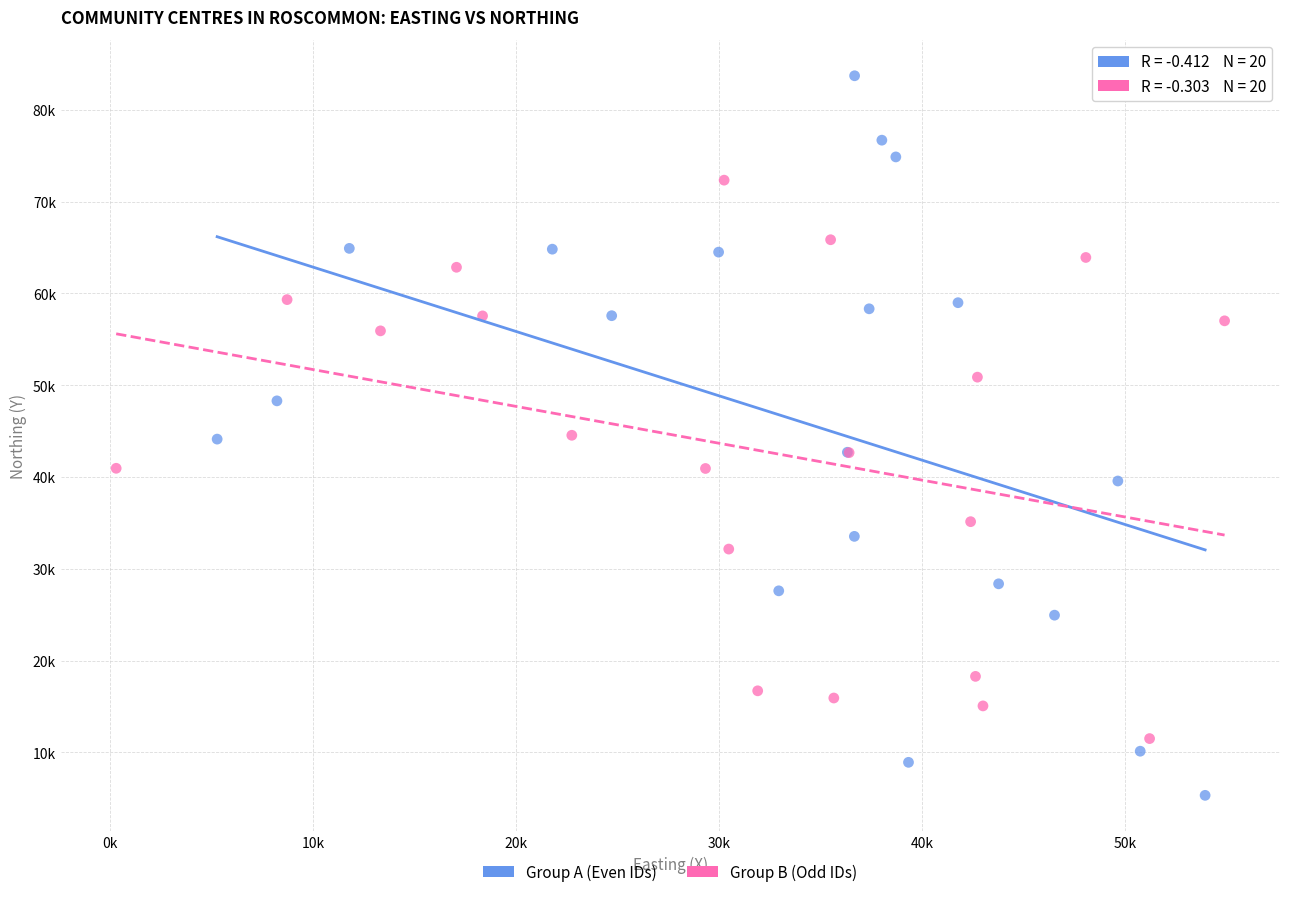

What are all the series names shown in the legend?

Group A (Even IDs), Group B (Odd IDs)